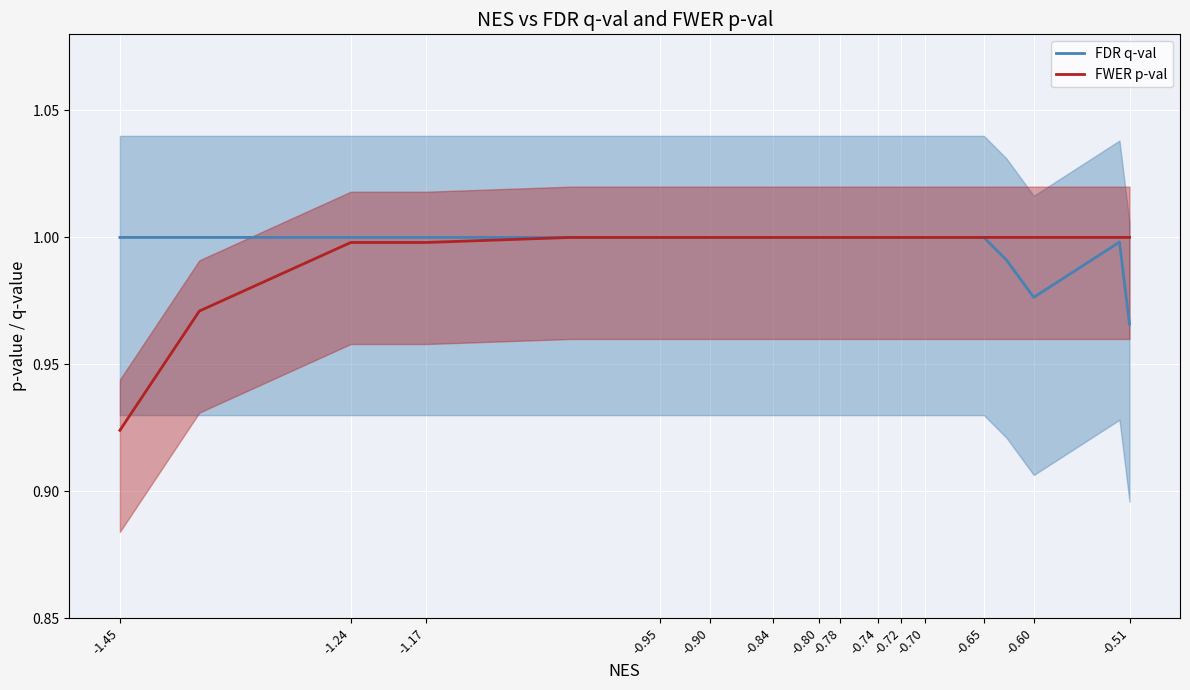

Which series has the largest total across all categories?

FDR q-val